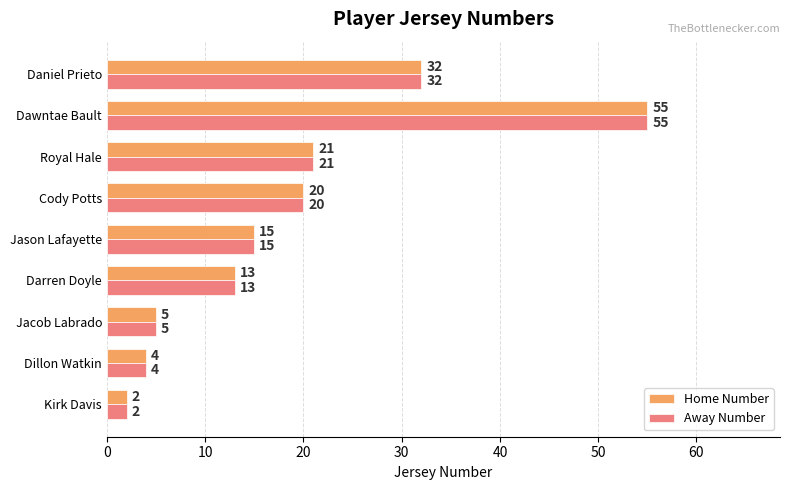

True or false: Home Number has a value of 4 at Dillon Watkin.

True